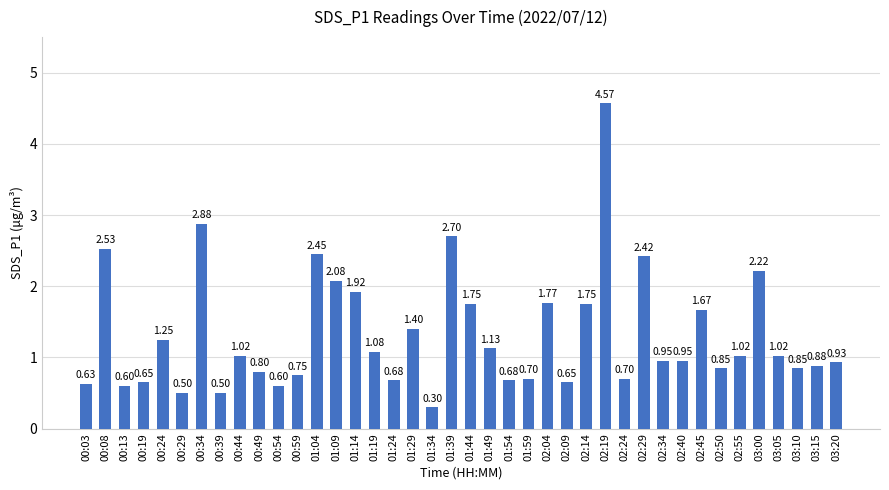

The value at 00:03 is 0.3. True or false?

False